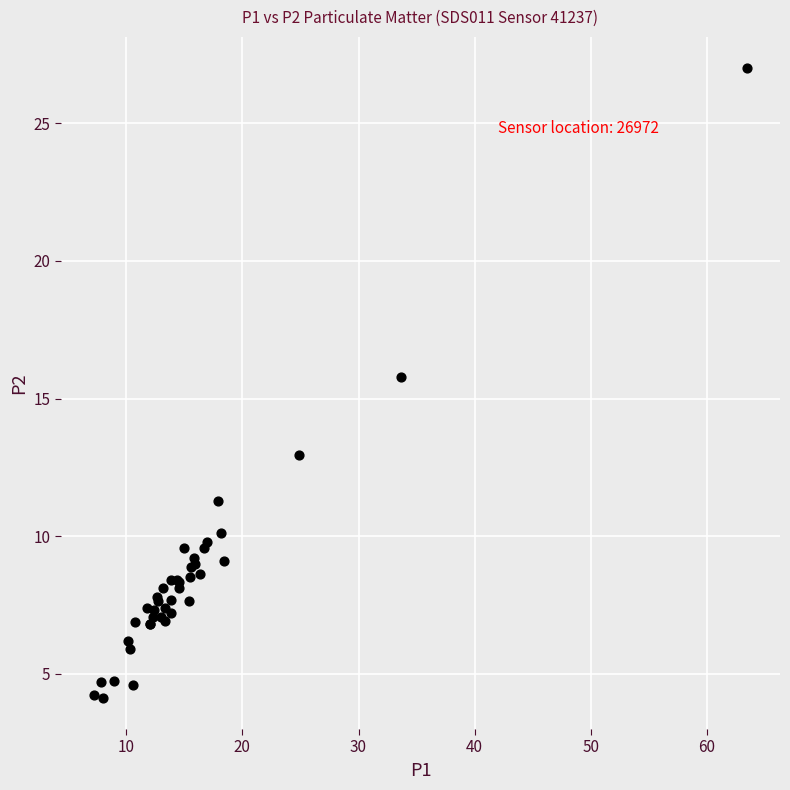

What Y value in the scatter plot is closest to 15?

15.8